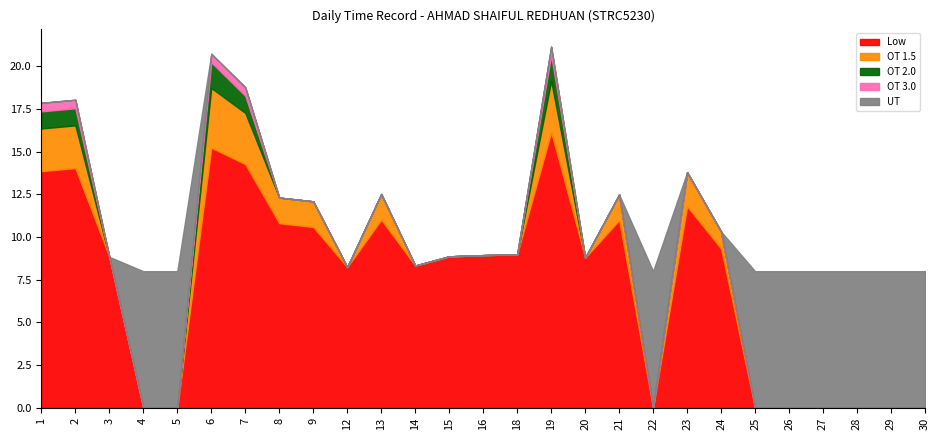

What is the sum of all UT values?

72.0